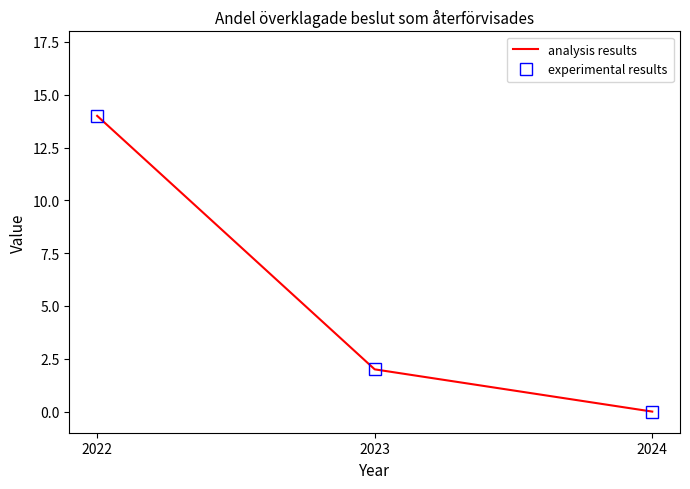

What is the approximate value of analysis results at 2022, to the nearest 5?

15